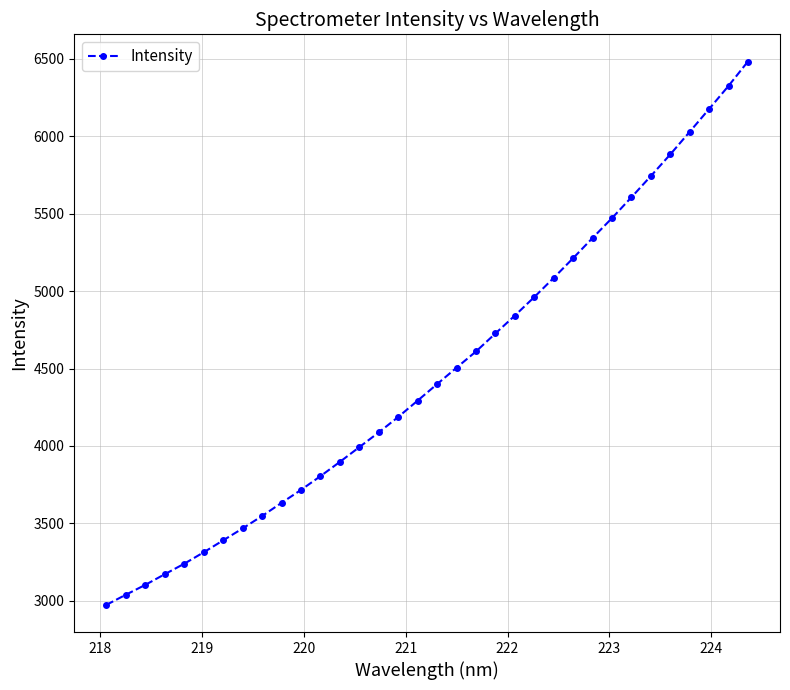

What is the average value?

4478.1